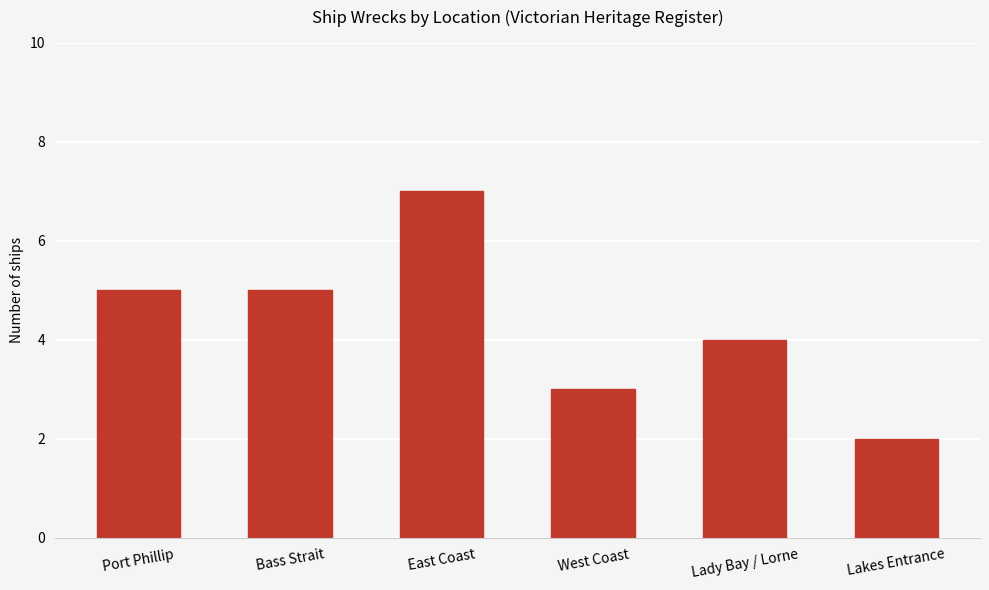

What is the change in value from Bass Strait to East Coast?

+2